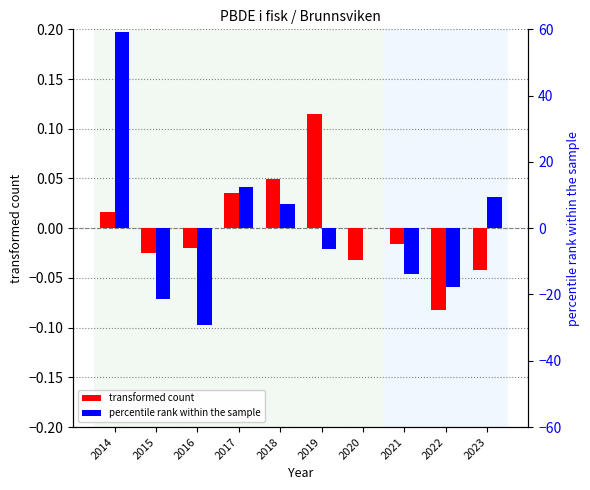

What is the difference between the percentile rank within the sample values at 2016 and 2022?

11.6